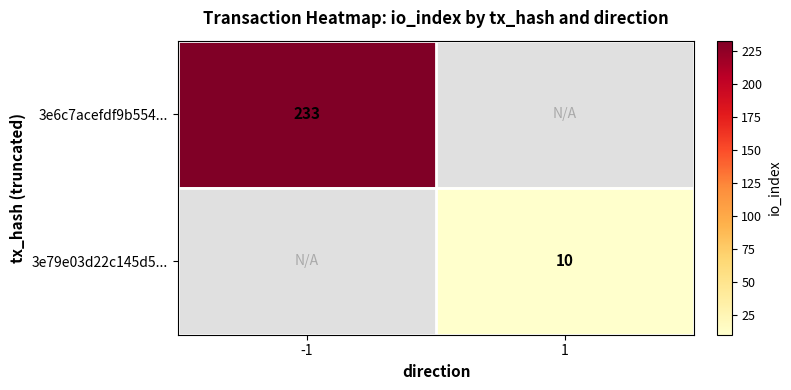

True or false: 3e6c7acefdf9b554... has a value of 233 at -1.

True